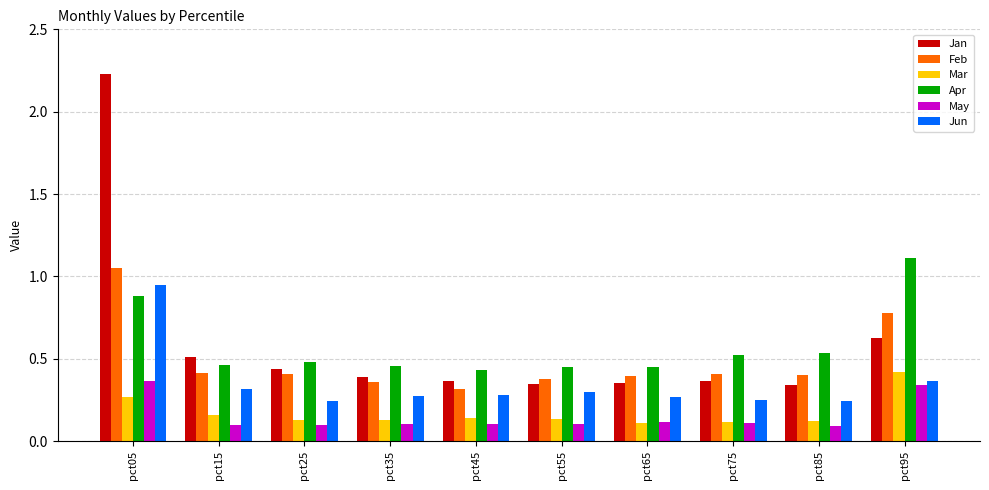

Which series has the largest range (max minus min)?

Jan